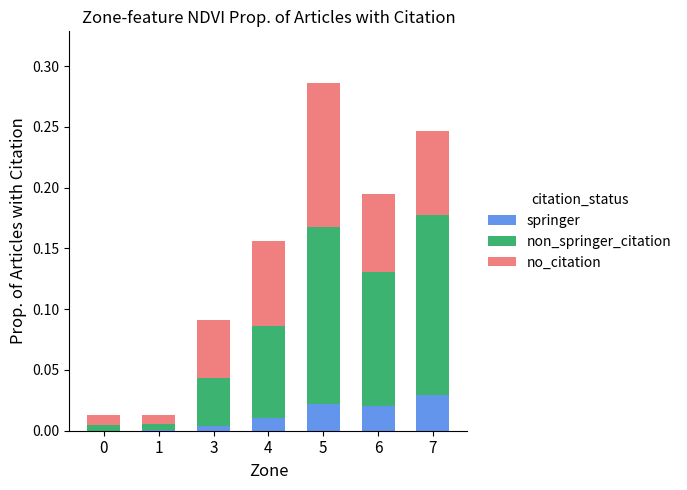

At which category is the sum across all series the highest?

5